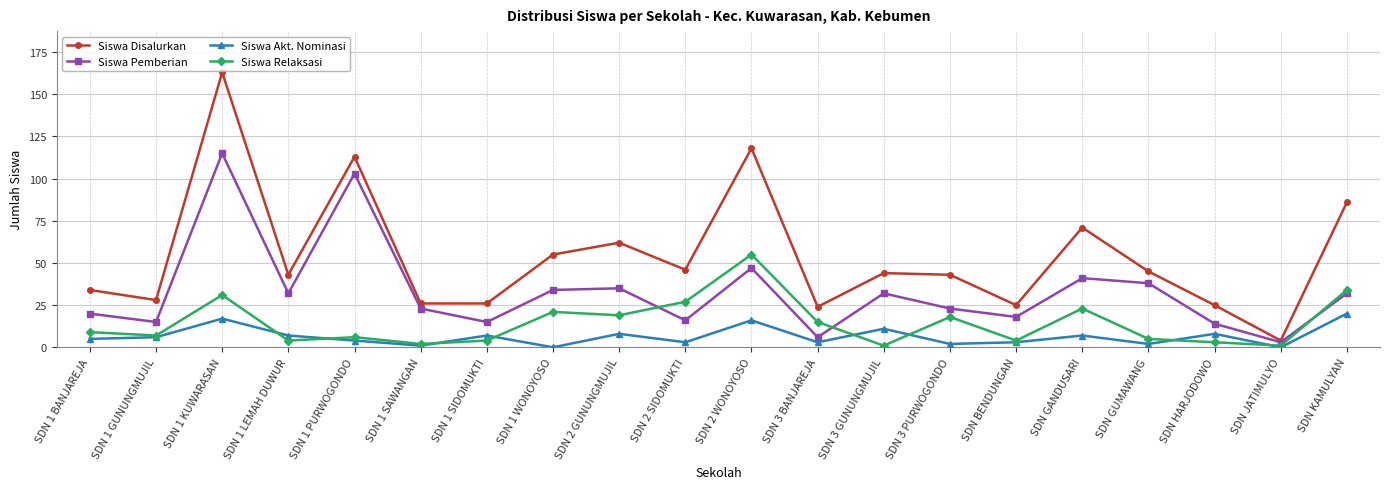

Reading left to right, transcribe all the data shown in this chart.

Siswa Disalurkan: 34	28	163	43	113	26	26	55	62	46	118	24	44	43	25	71	45	25	4	86
Siswa Pemberian: 20	15	115	32	103	23	15	34	35	16	47	6	32	23	18	41	38	14	3	32
Siswa Akt. Nominasi: 5	6	17	7	4	1	7	0	8	3	16	3	11	2	3	7	2	8	0	20
Siswa Relaksasi: 9	7	31	4	6	2	4	21	19	27	55	15	1	18	4	23	5	3	1	34